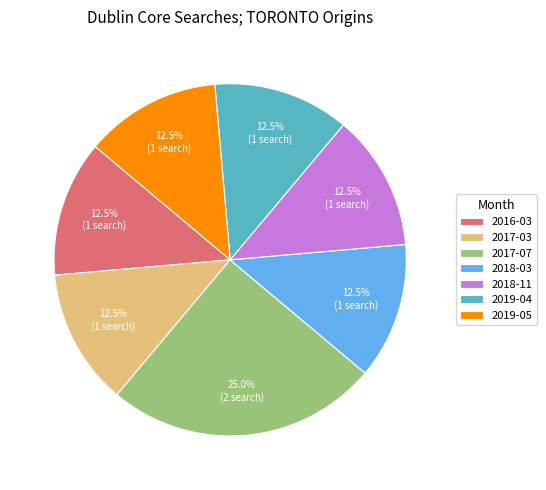

Count the number of slices in the pie.

7